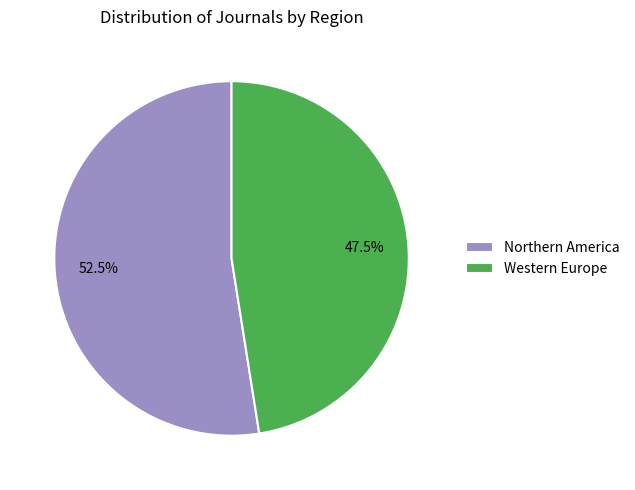

What portion of the pie excludes Northern America?

47.5%